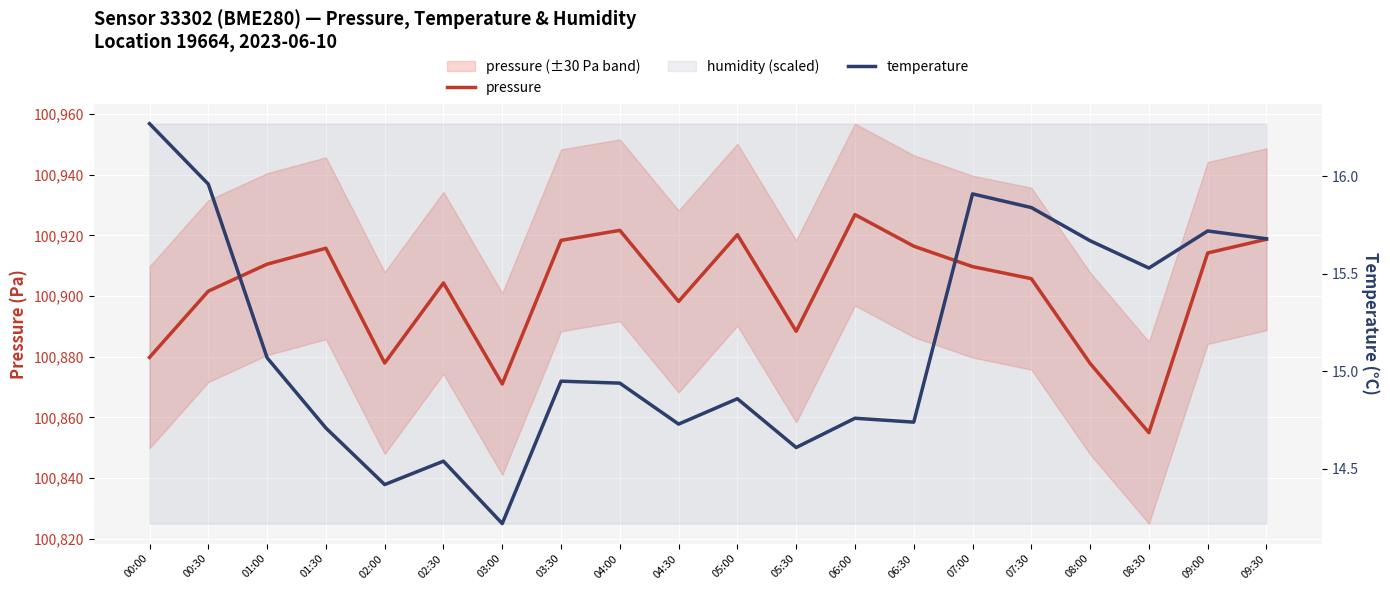

Where is pressure nearest to the value 100890?

05:30